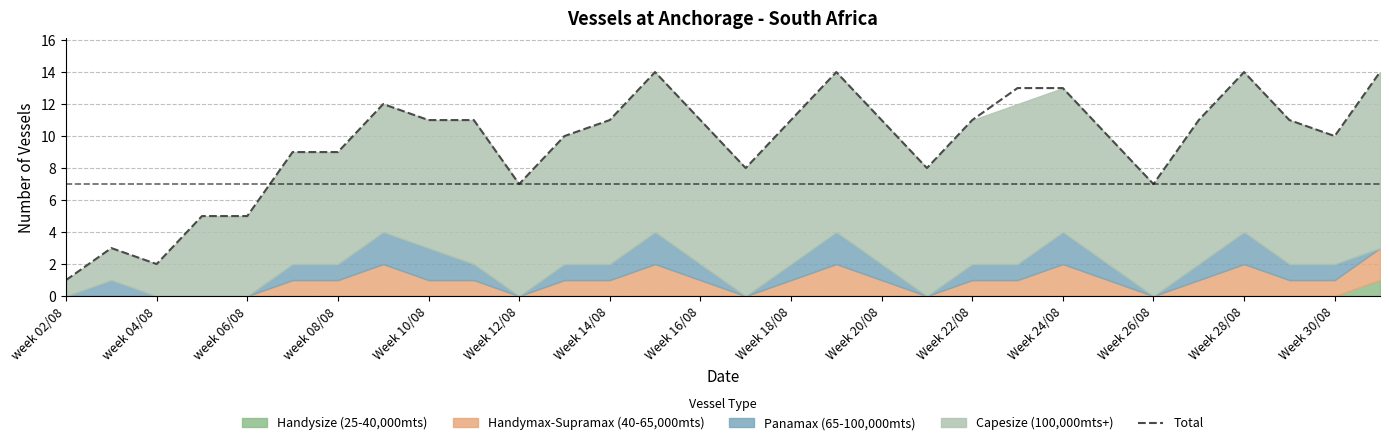

Is it true that the value at 21 is 6?

False